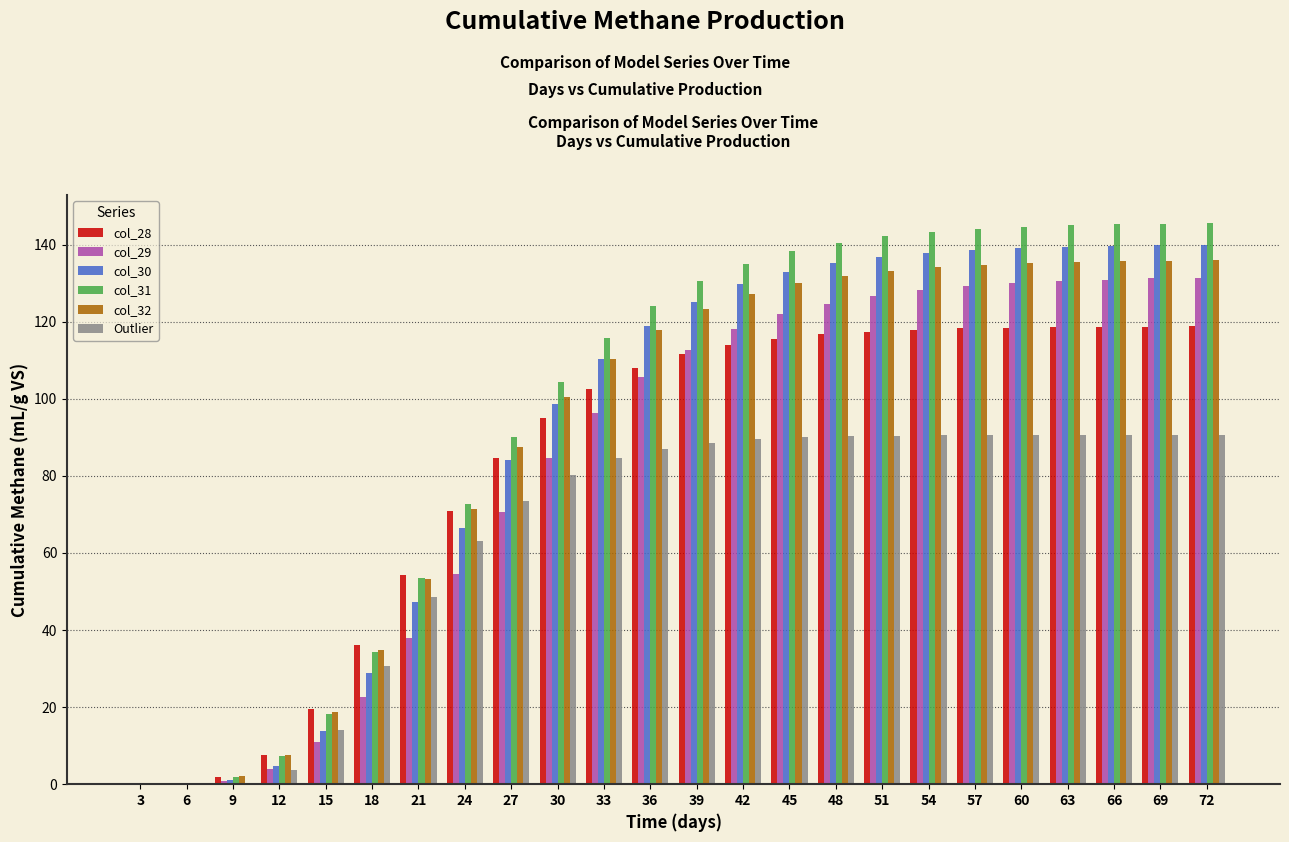

What is the sum of all Outlier values?

1568.7